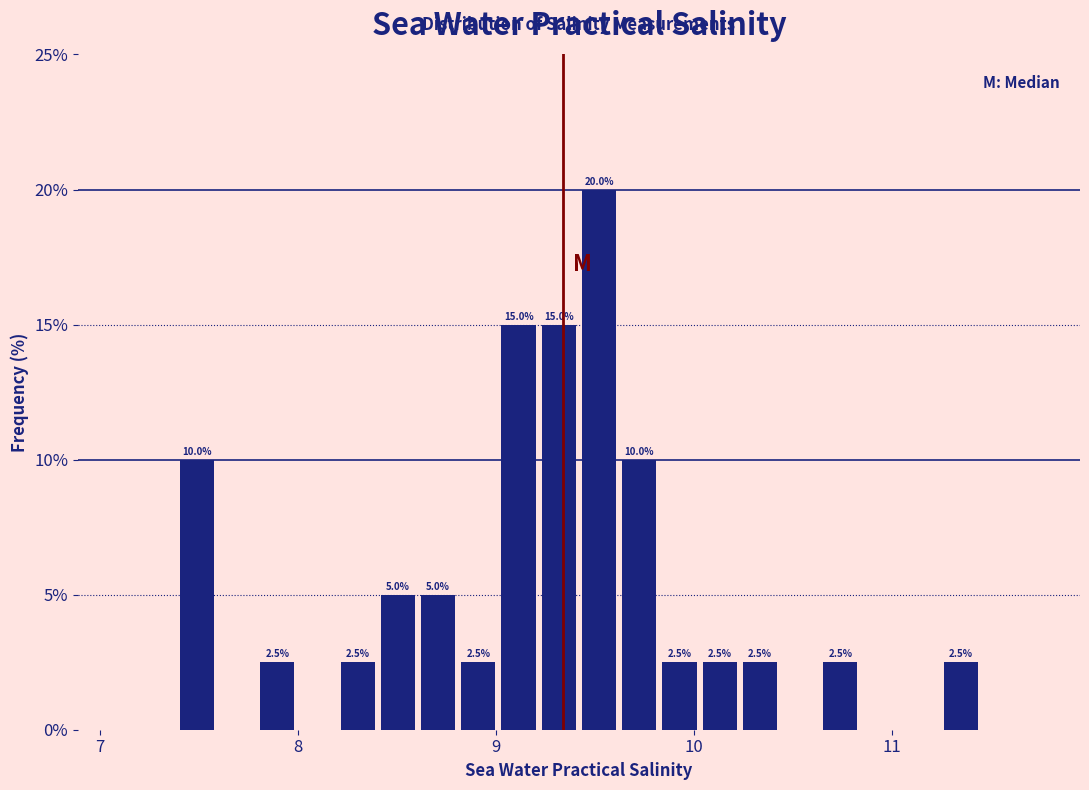

Around what value on the x-axis is the tallest bar? Give the approximate position of its centre, as read against the axis.

9.5